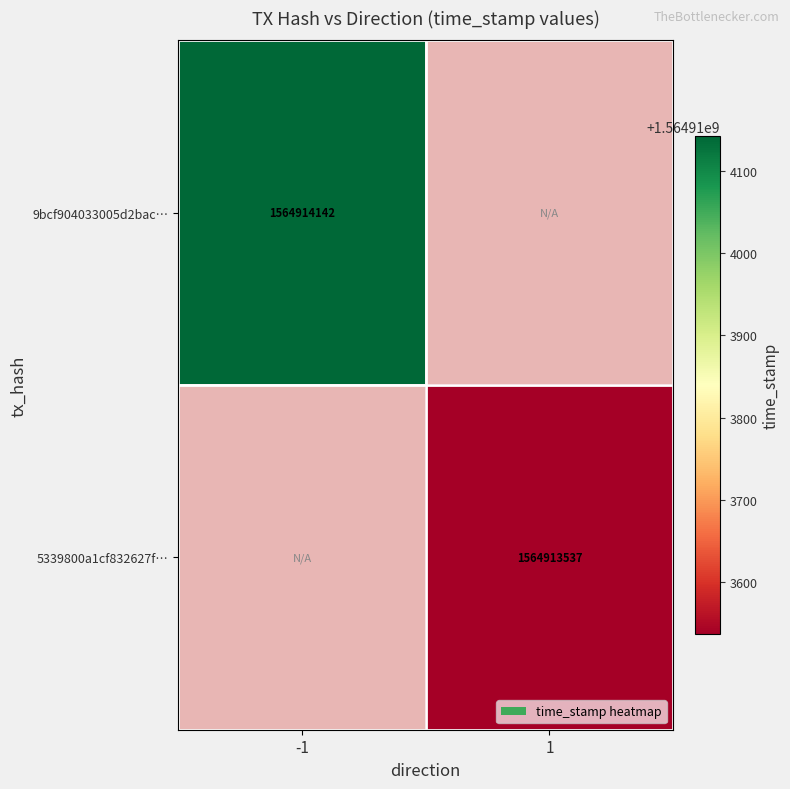

Between 0 and 1, which series saw the biggest shift?

9bcf904033005d2baca8edd24111d6d9b2eeab7